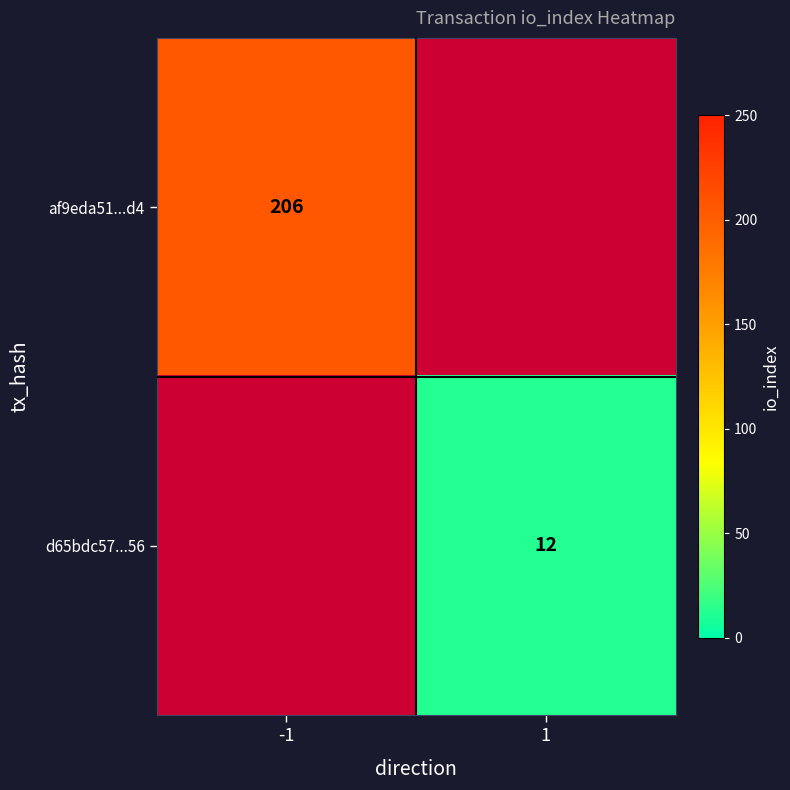

The value of af9eda51...d4 at -1 is 365. True or false?

False